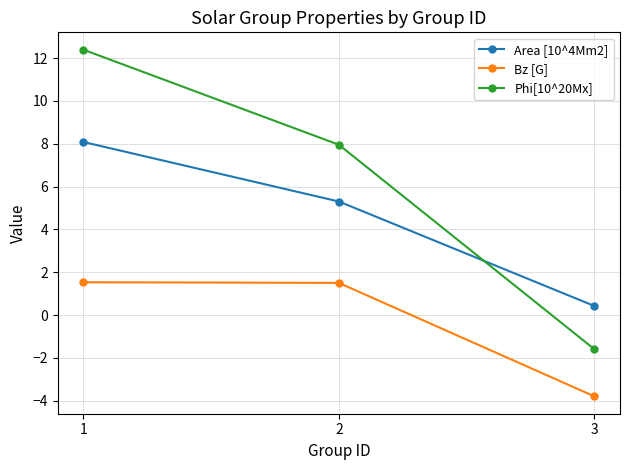

What is the value of the Bz [G] point at the 2nd from the left?

1.5